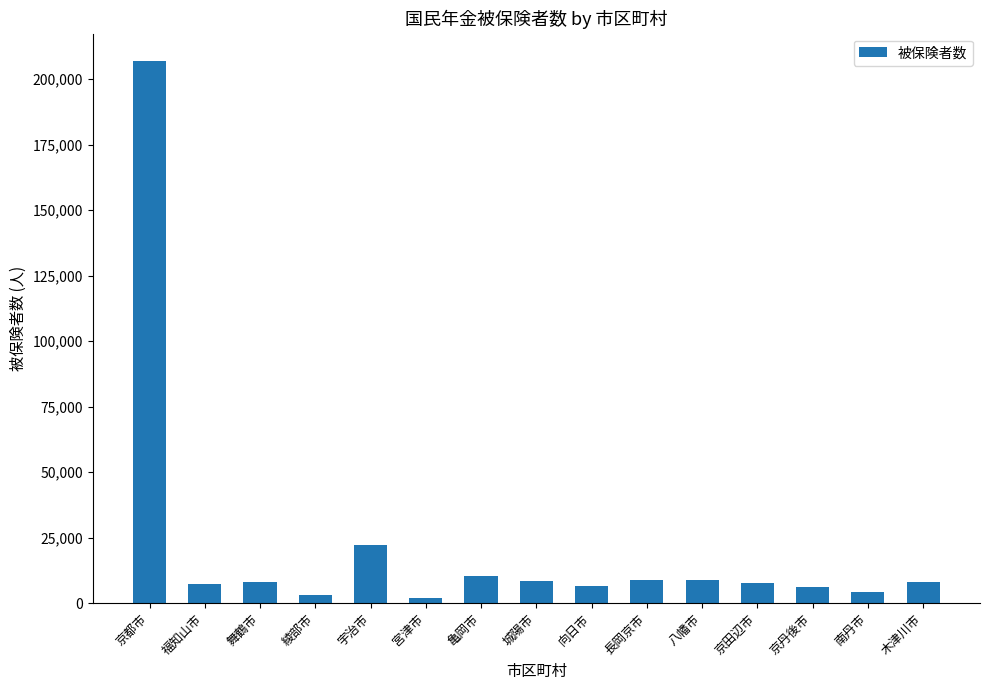

Approximately how many times larger is the value at 宇治市 compared to 亀岡市?

2.1